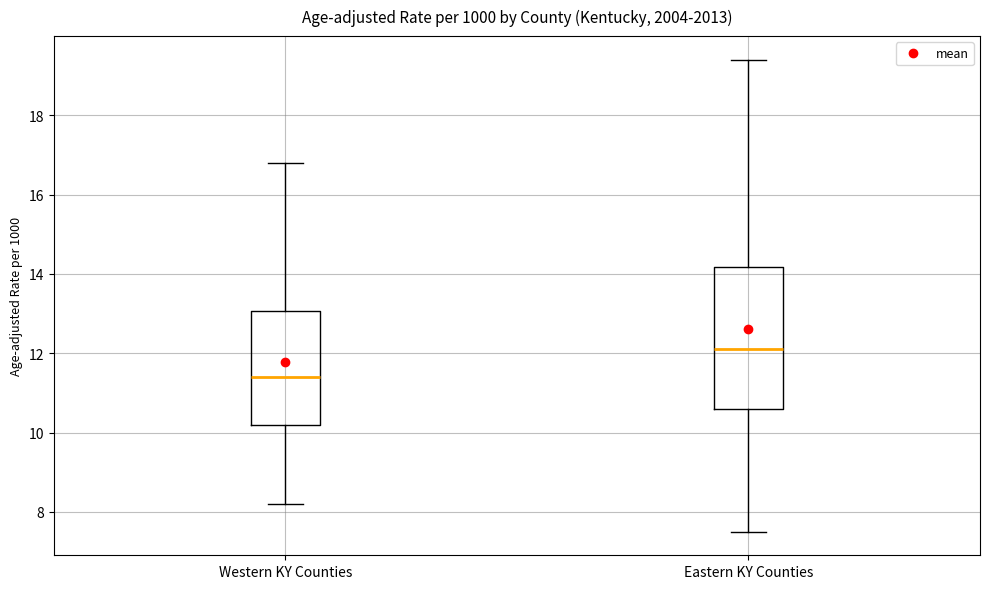

Where does the lower whisker of the box for Eastern KY Counties end on the y-axis? The values are not printed on the chart, so give them approximately, as read against the axis.

7.6